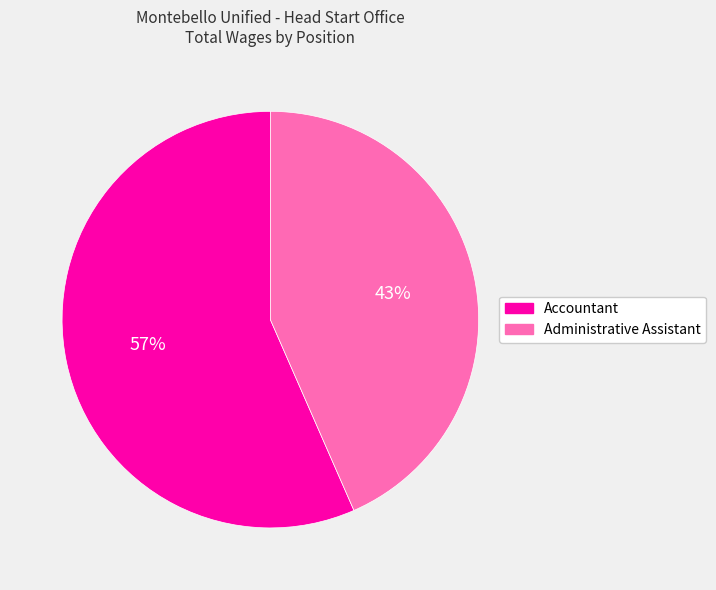

Rank the categories by value from lowest to highest.

Administrative Assistant, Accountant